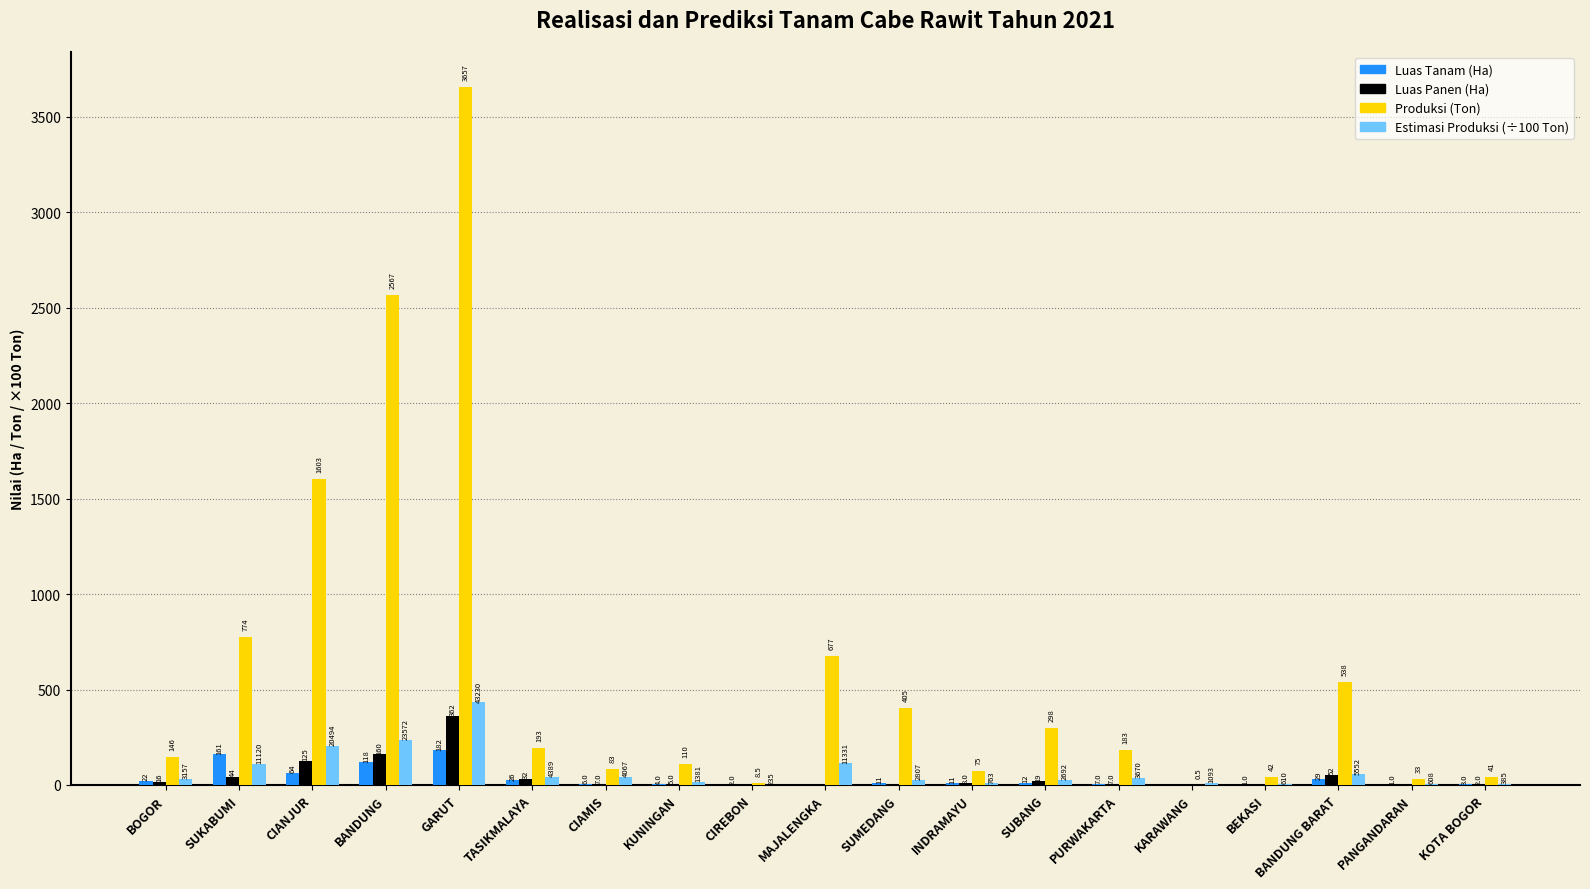

What is the total value across all series at MAJALENGKA?

790.0